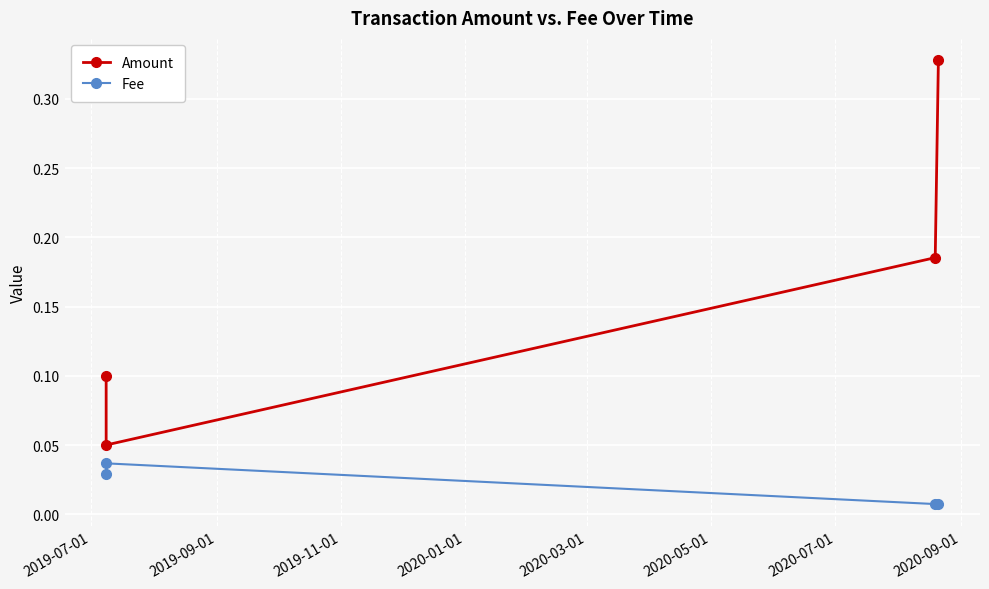

How many Amount values are between 0 and 1?

4